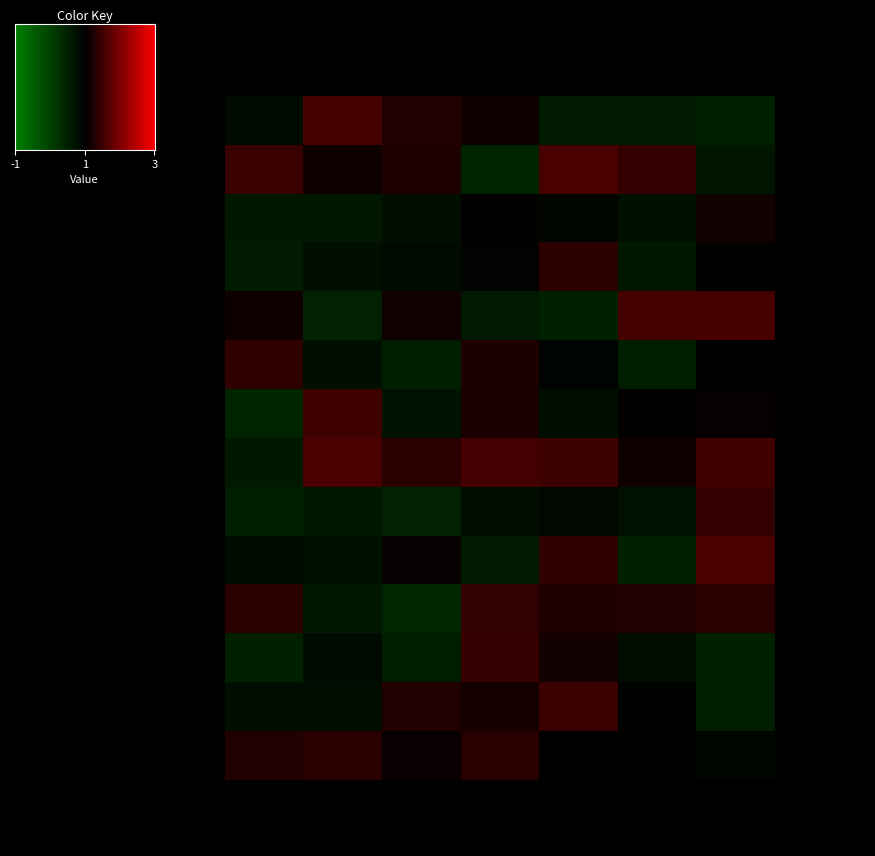

How many values in JAVELIN are above zero?

2